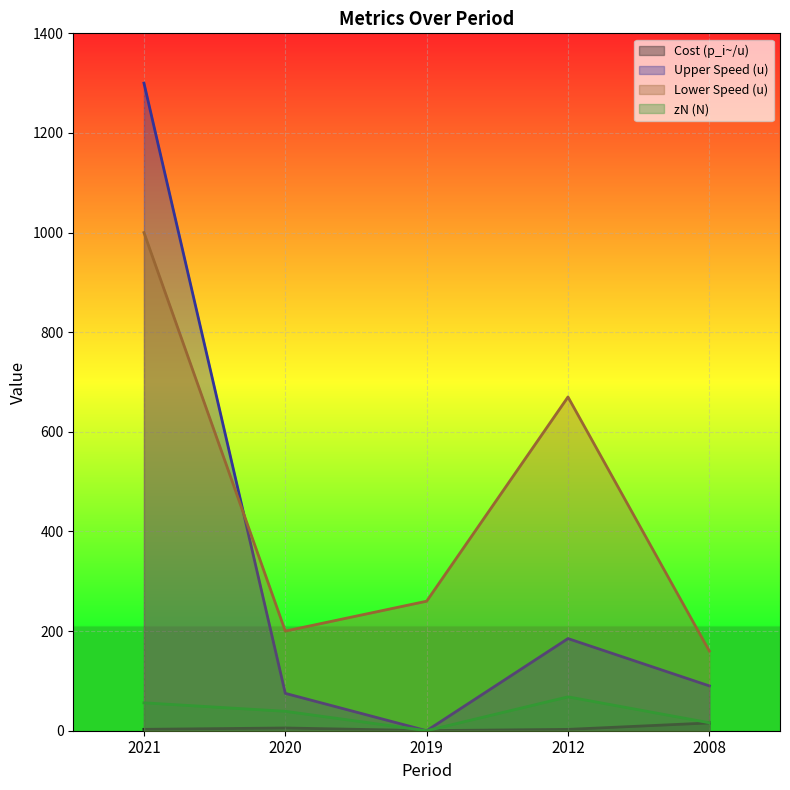

Which category has the lowest value across all series?

2019